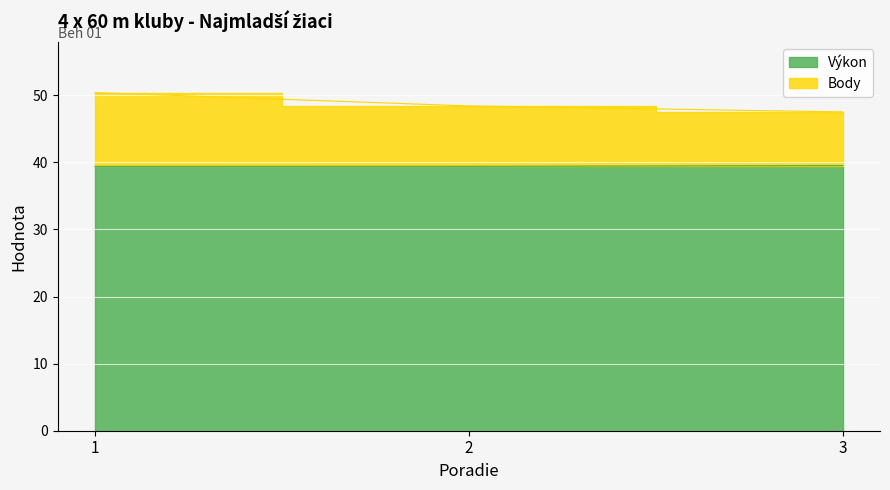

Is the value of Výkon at 1 greater than the value of Body at 2?

No